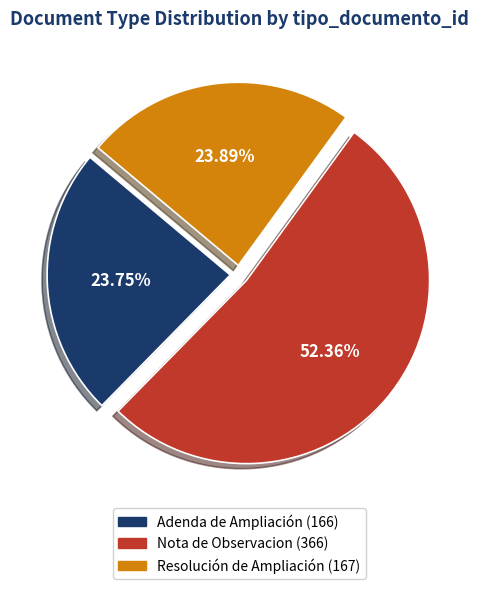

Combined, do Adenda de Ampliación and Resolución de Ampliación account for over 50%?

No